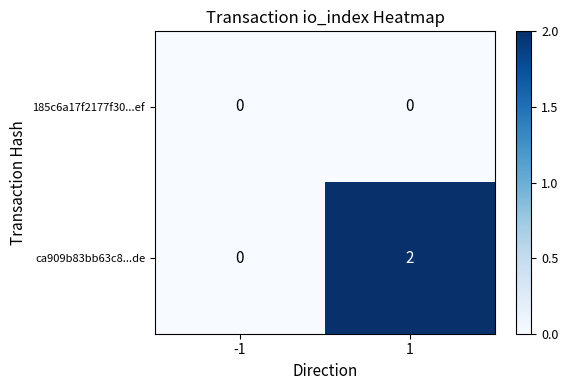

Which series has the largest range (max minus min)?

ca909b83bb63c8...de